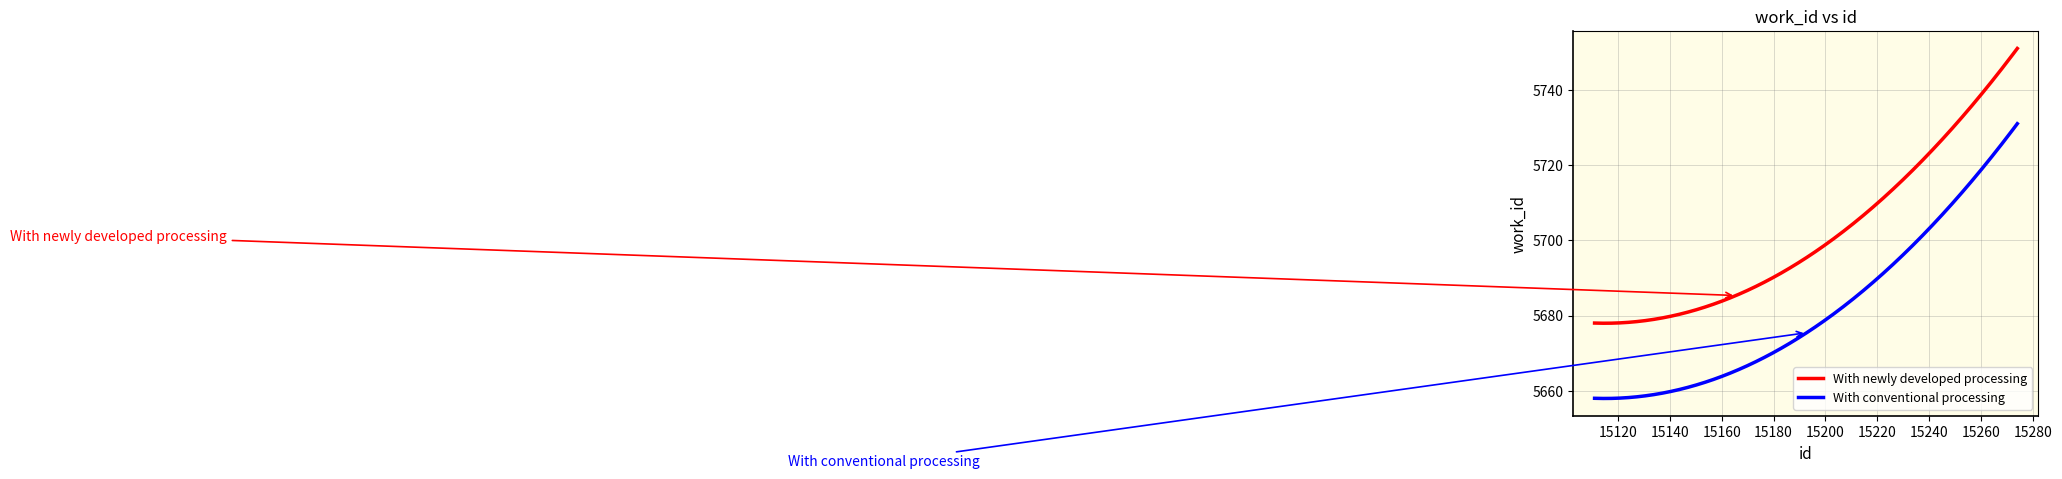

What is the highest value of the With conventional processing series?

5731.0